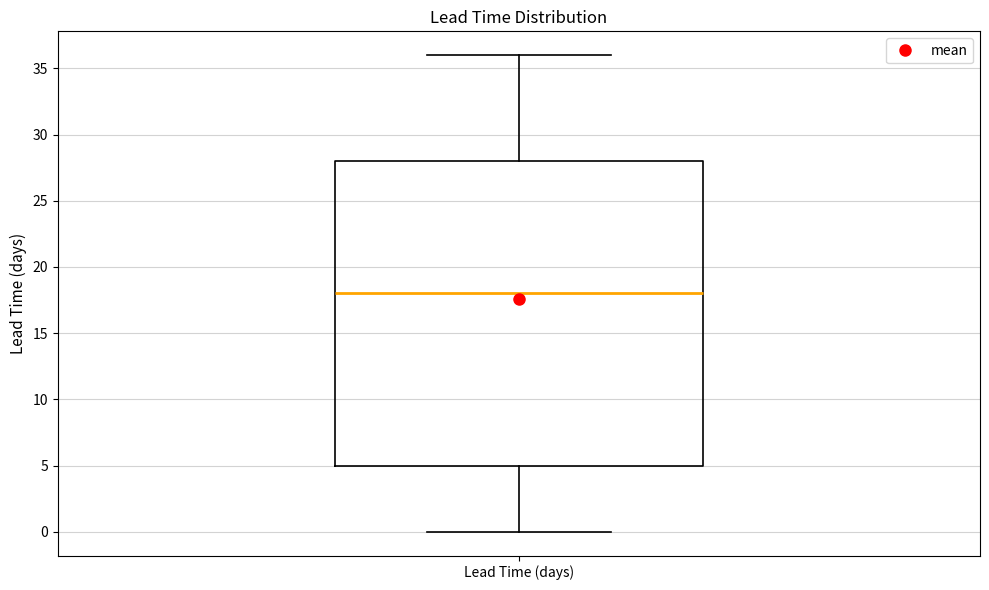

Transcribe this box plot: give where the median line is, the range the box spans, and where the two whiskers end, as read against the y-axis. The values are not printed on the chart, so give them approximately, as read against the axis.

median 18, box 5 to 28, whiskers 0 to 36